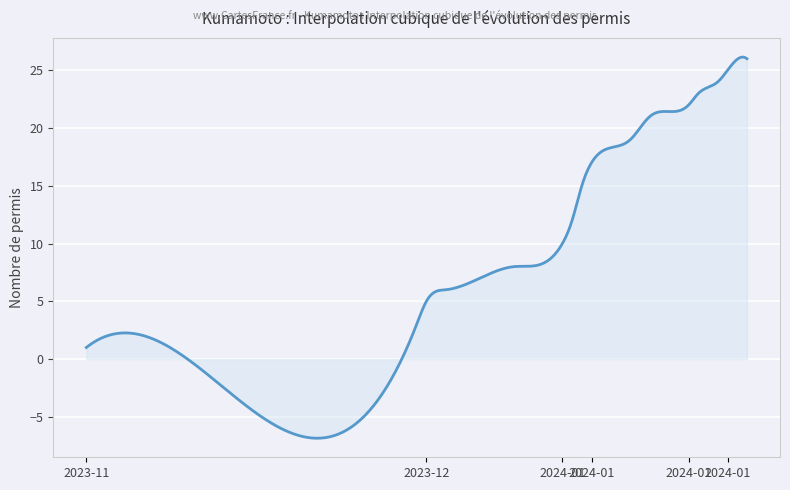

What is the maximum value shown in the chart?

26.1